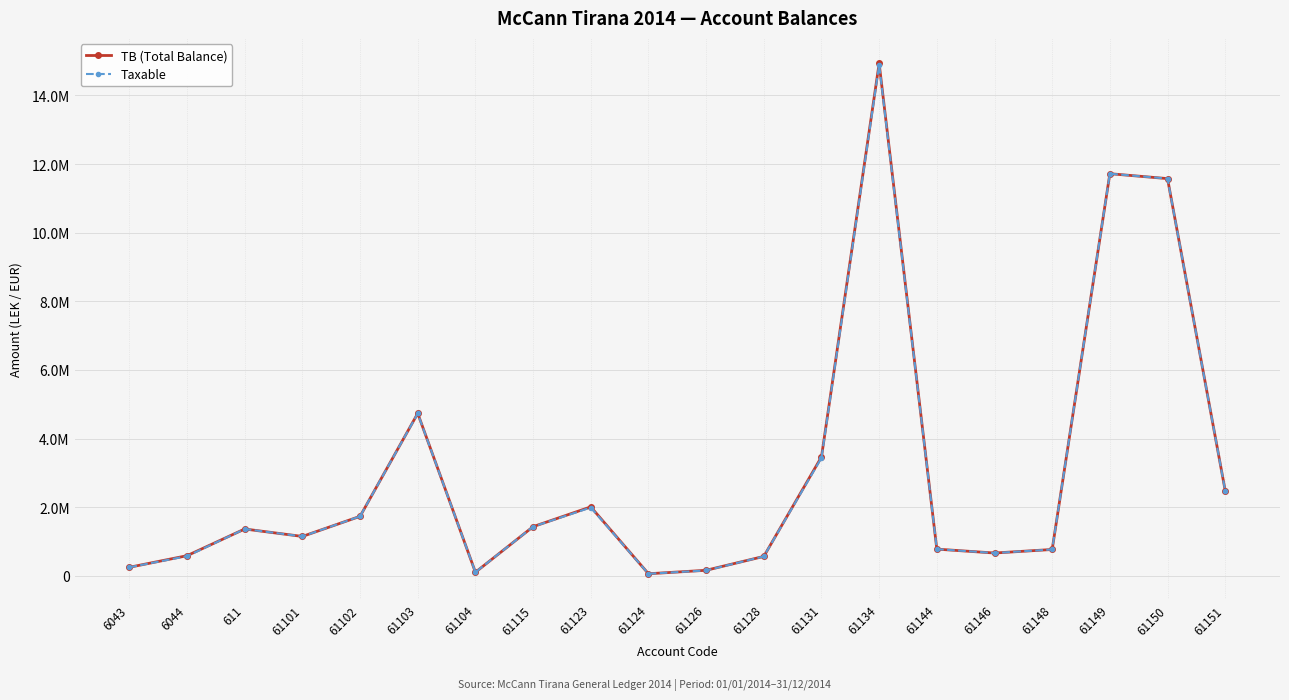

Does the chart have visible grid lines?

Yes